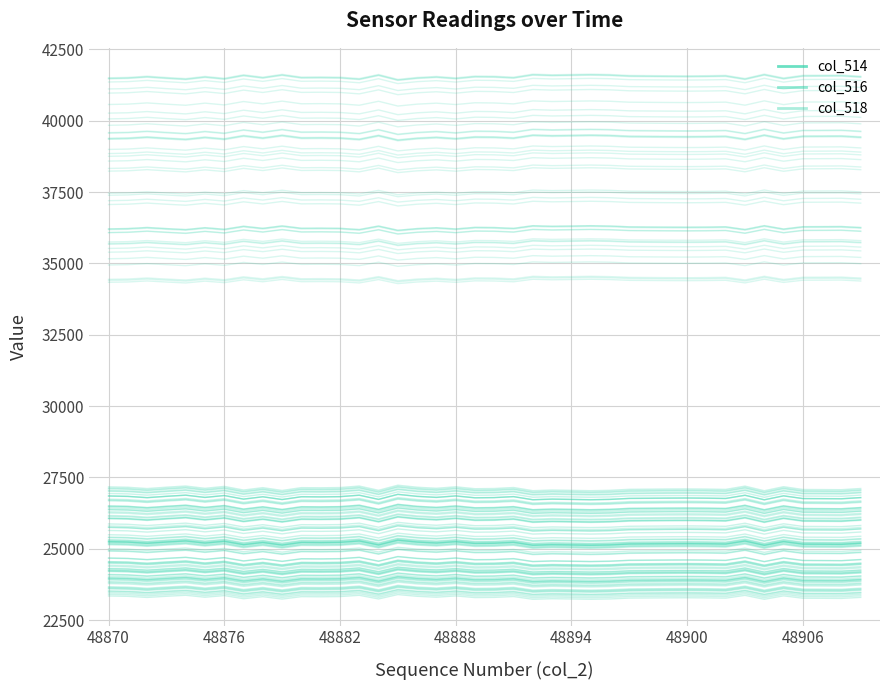

What is the value of the col_518 point at the 3rd from the left?

39401.1